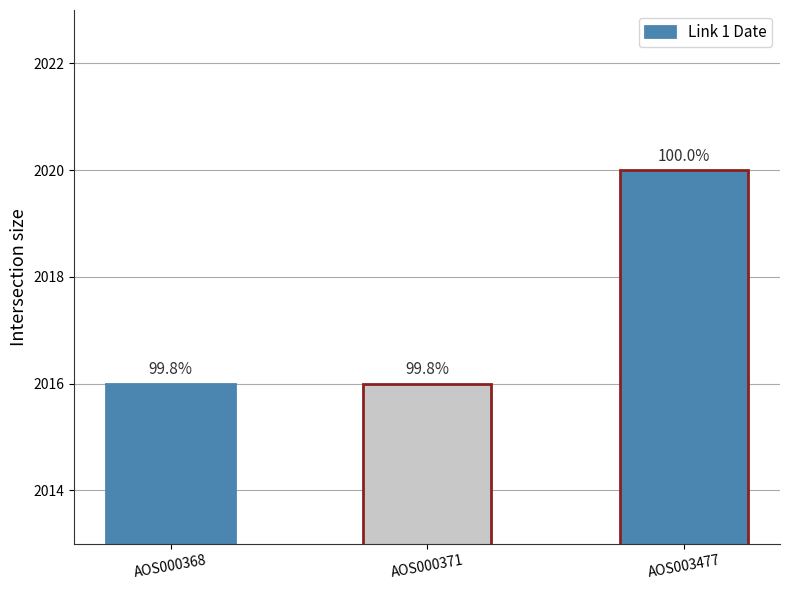

At which category does the chart reach its peak across all series?

AOS003477